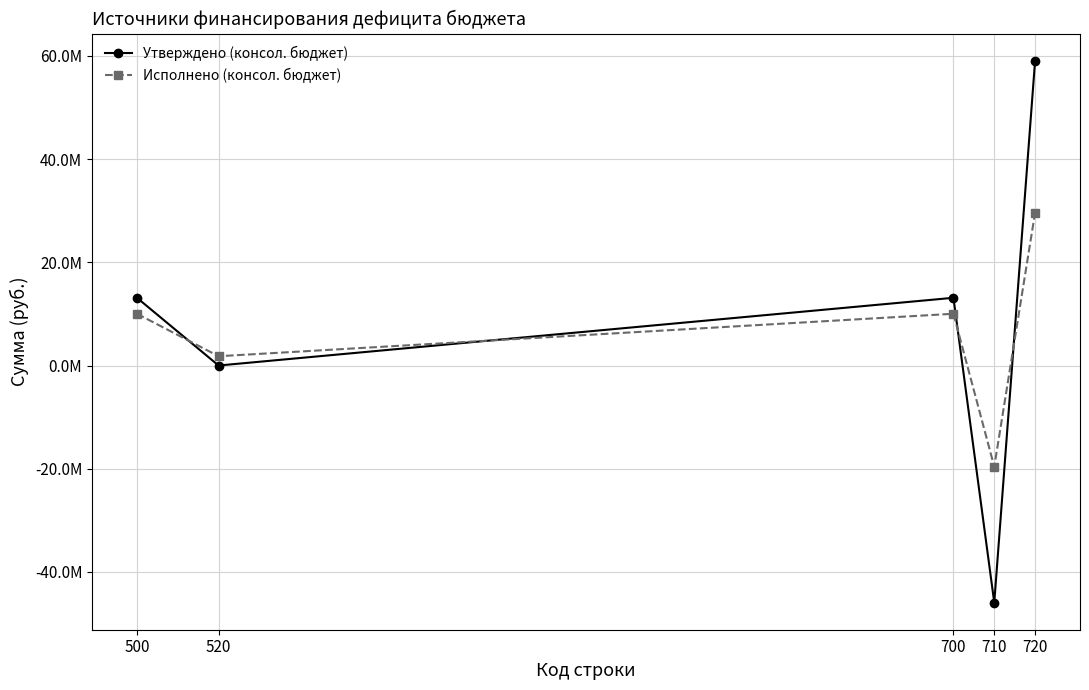

Is this an area chart (filled region under the line)?

No